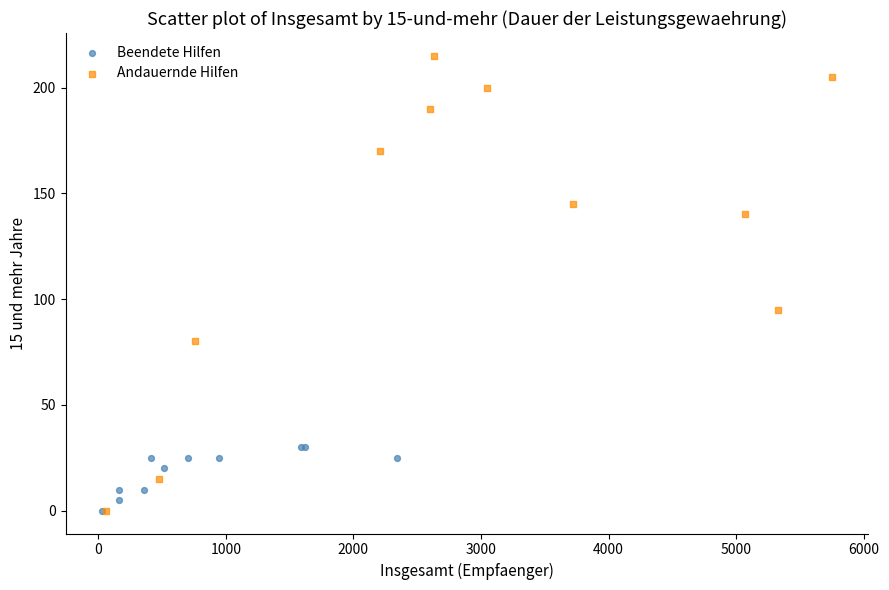

Which series has the widest spread of Y values?

Andauernde Hilfen